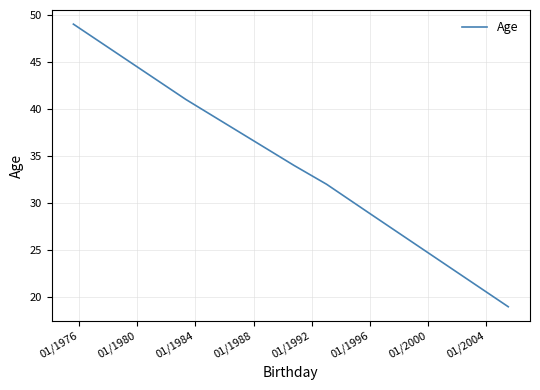

True or false: there are more than 0 points higher than both neighbors.

False